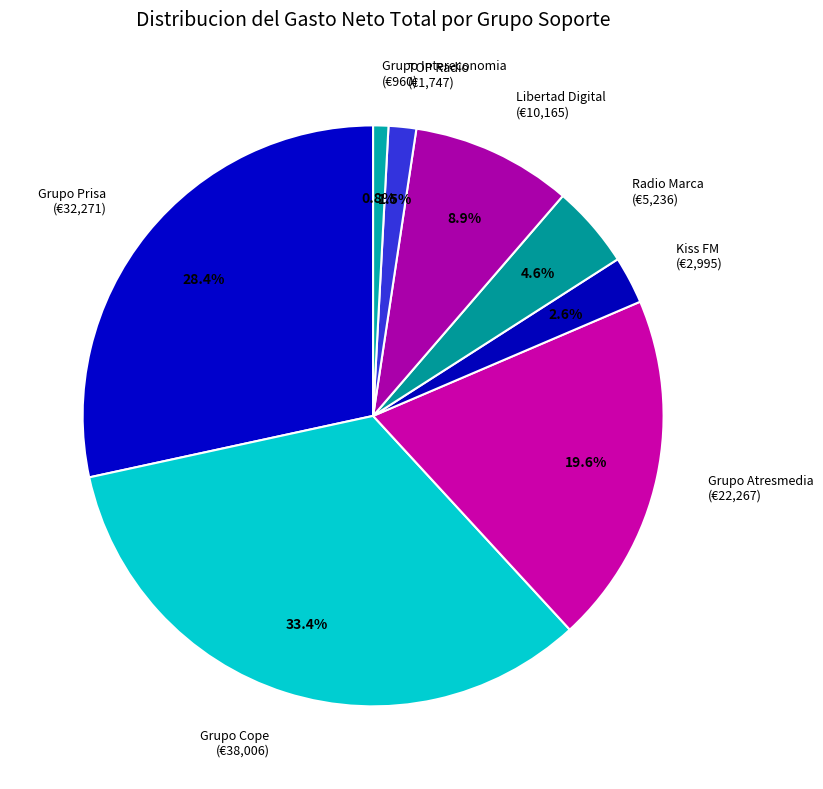

What is the smallest slice in the pie chart?

Grupo Intereconomia